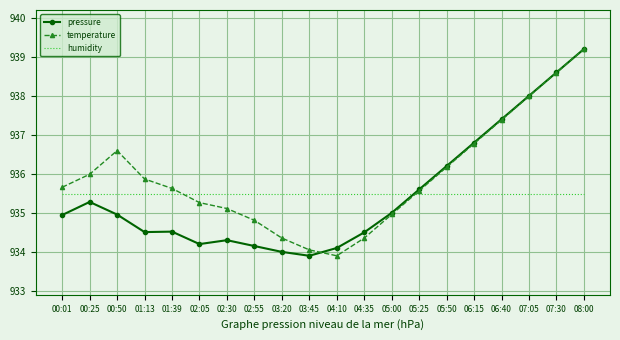

True or false: temperature has a value of 1551.8 at 07:30.

False